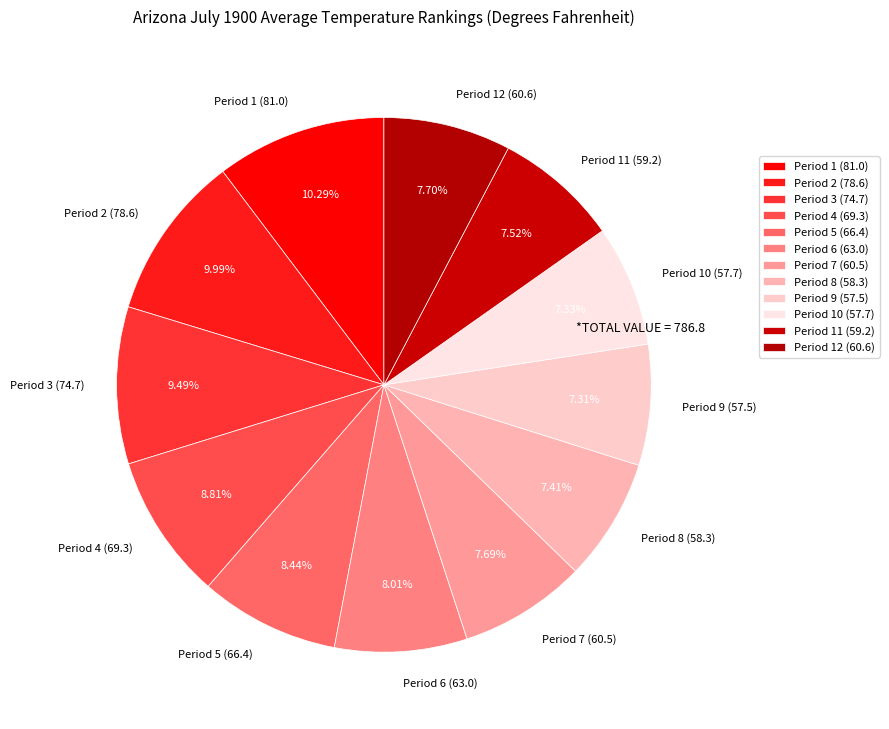

Combined, do Period 6 (63.0) and Period 8 (58.3) account for over 50%?

No